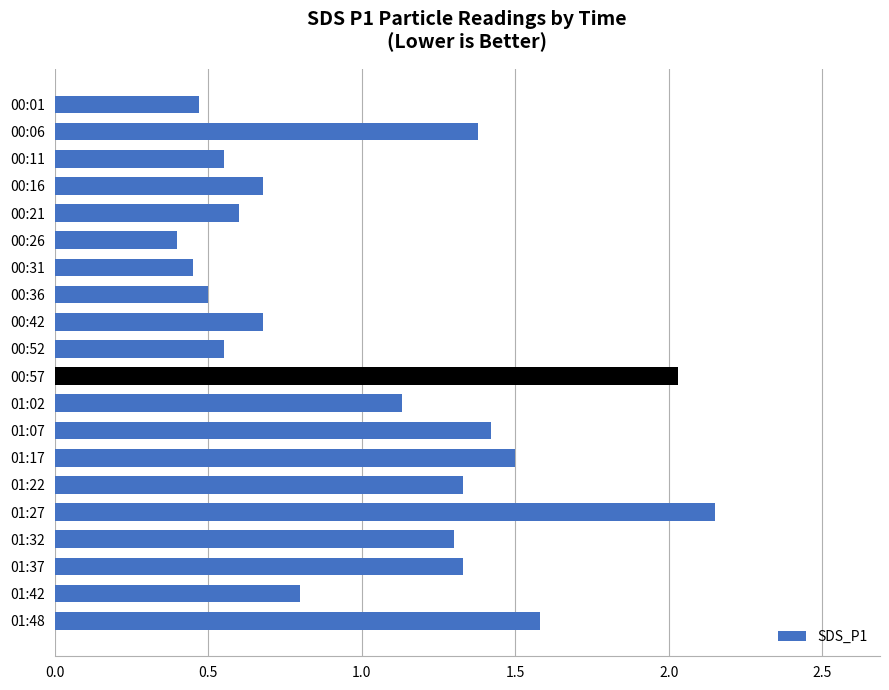

The chart shows a value of 1.3 at 01:42. True or false?

False